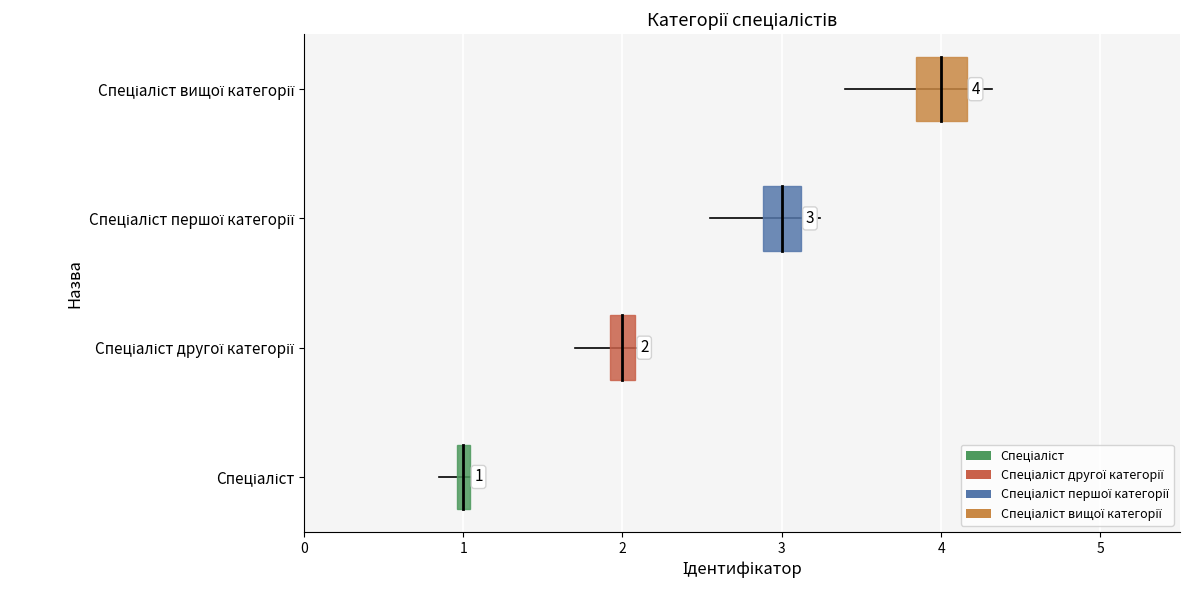

How many values are below 3?

2